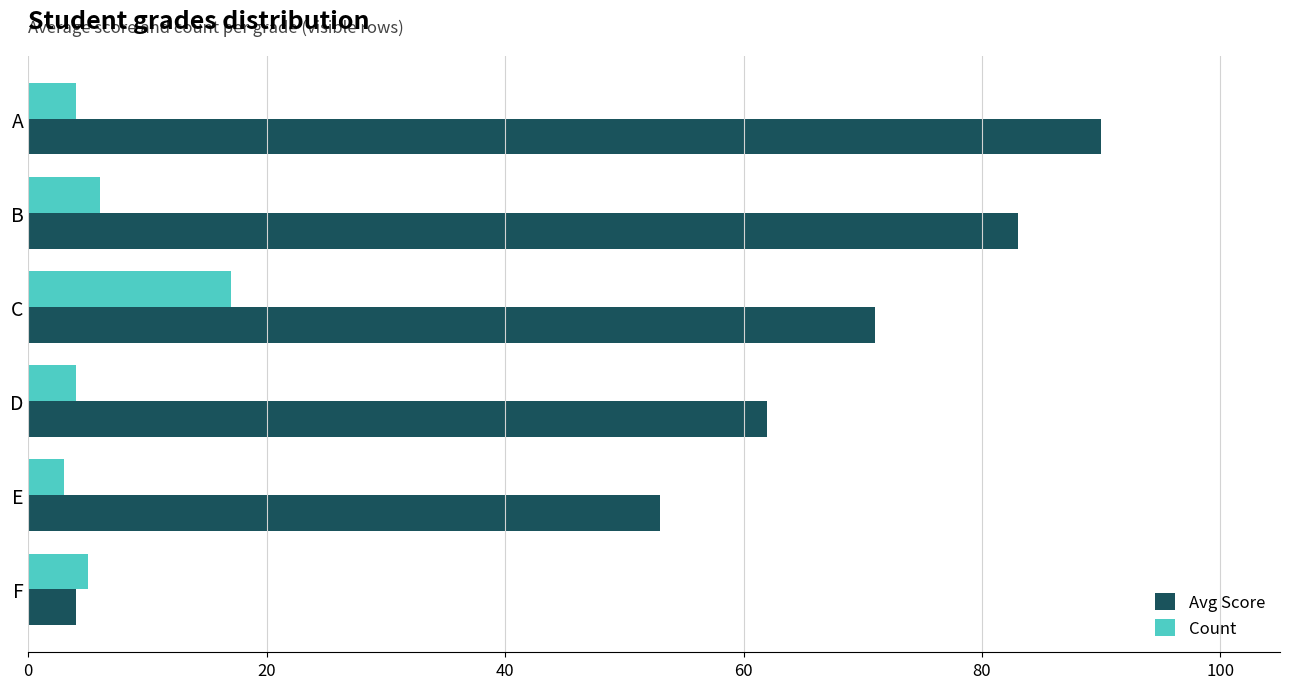

The Avg Score series shows 88 at D. True or false?

False